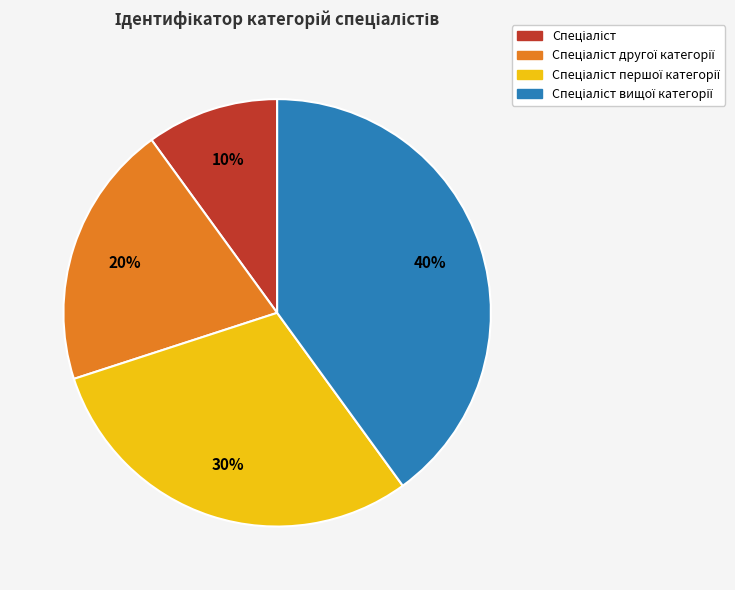

To the nearest percent, what is the average slice percentage?

25%